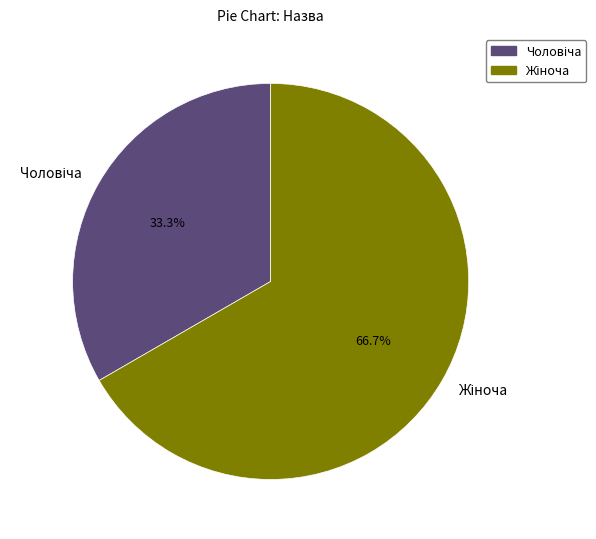

To the nearest percent, what is the average slice percentage?

50%